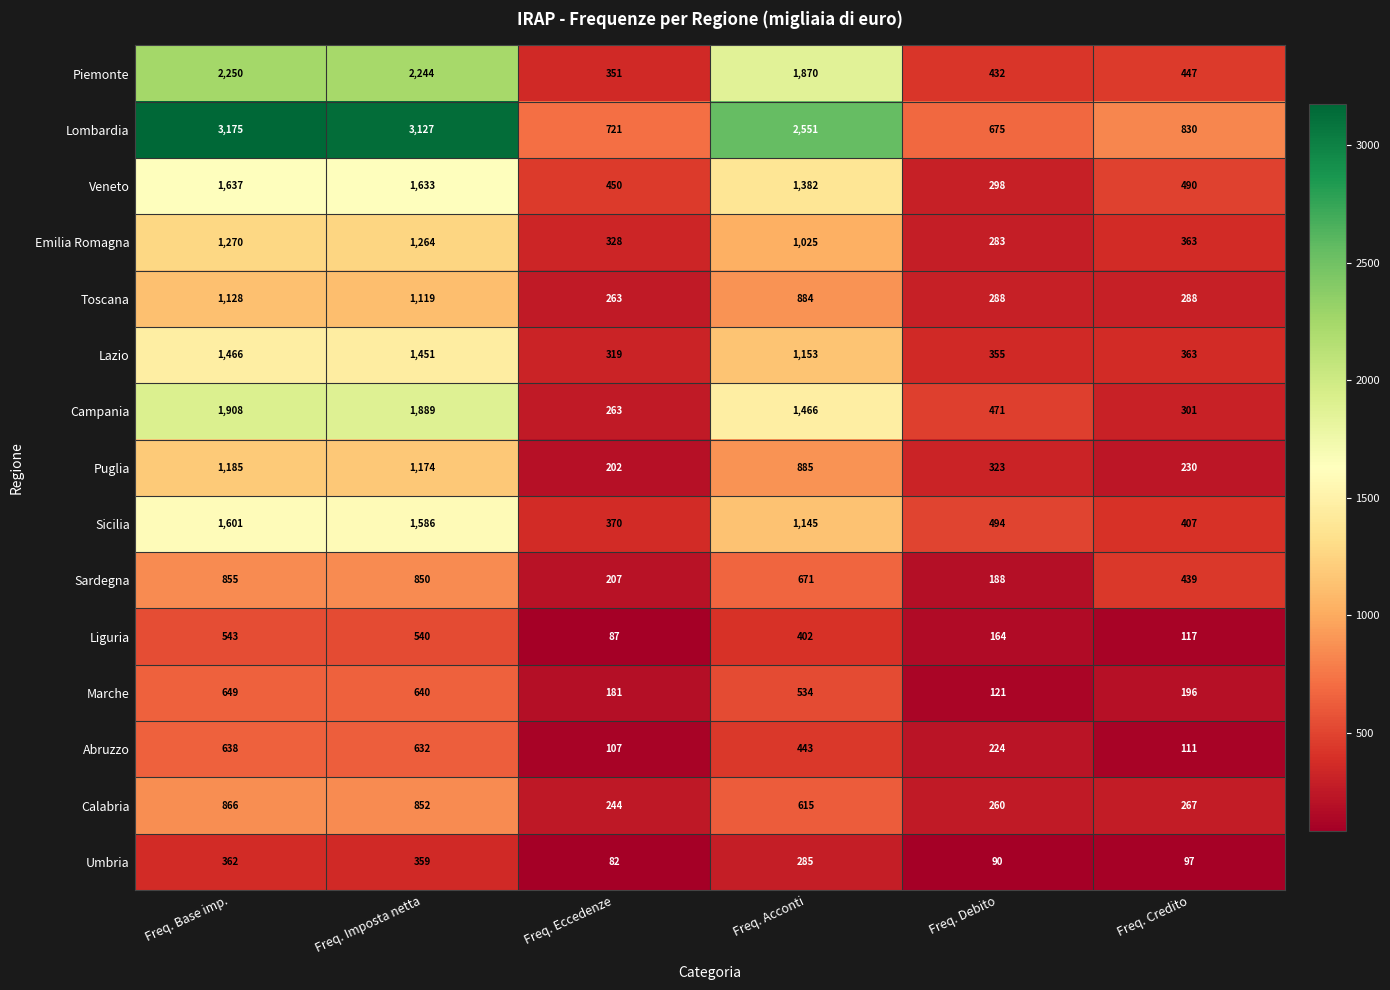

List the series in order of their peak value, highest first.

Lombardia, Piemonte, Campania, Veneto, Sicilia, Lazio, Emilia Romagna, Puglia, Toscana, Calabria, Sardegna, Marche, Abruzzo, Liguria, Umbria